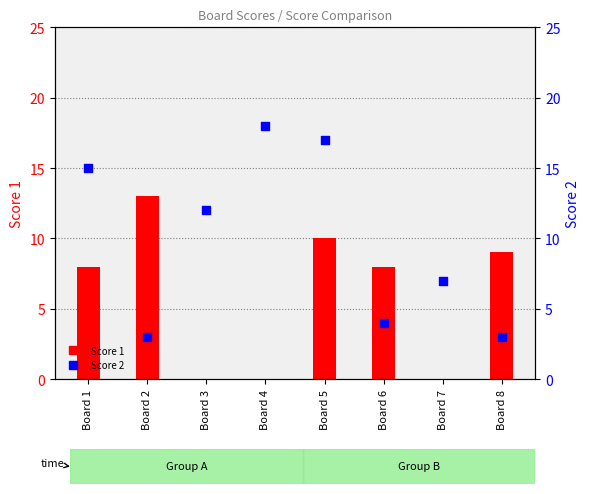

Which series has the largest total across all categories?

Score 2